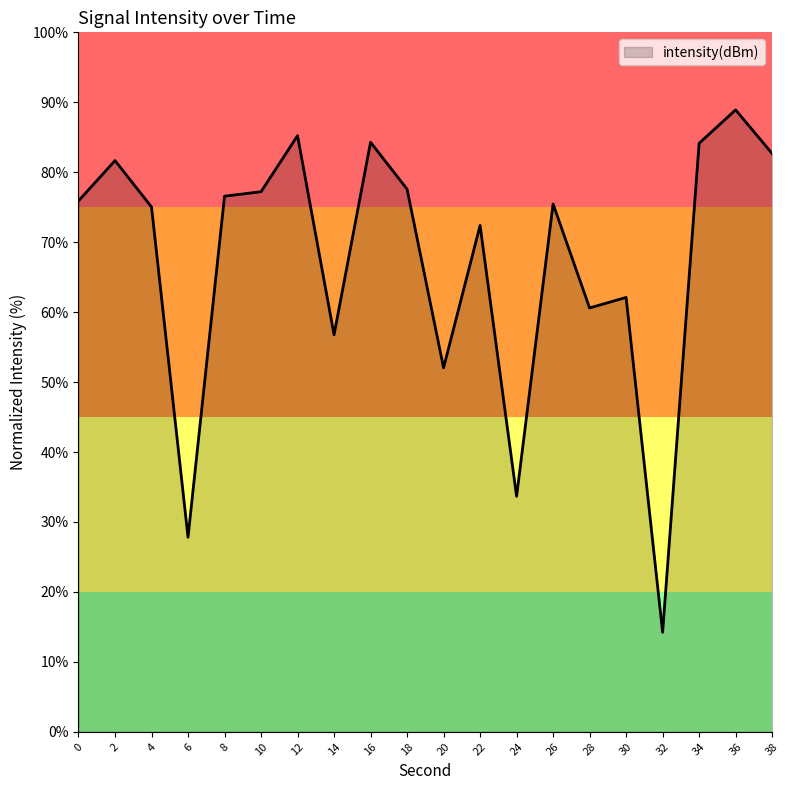

Is it true that the value at 14 is 56.8?

True